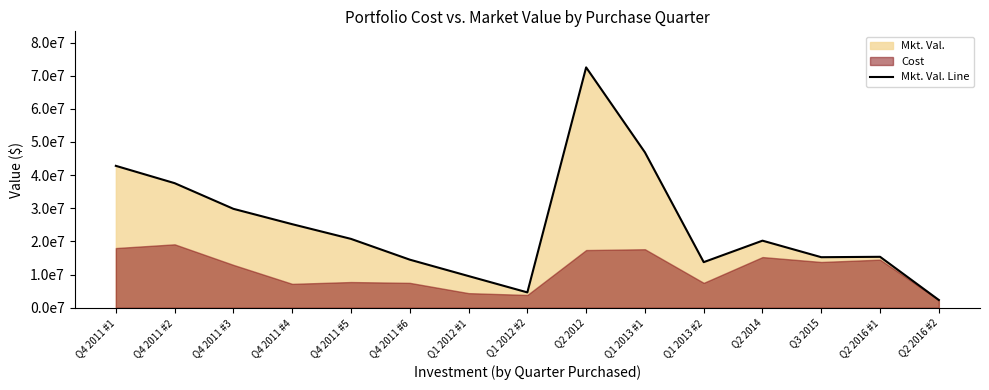

At which category does the data reach its first local valley?

Q1 2012 #2